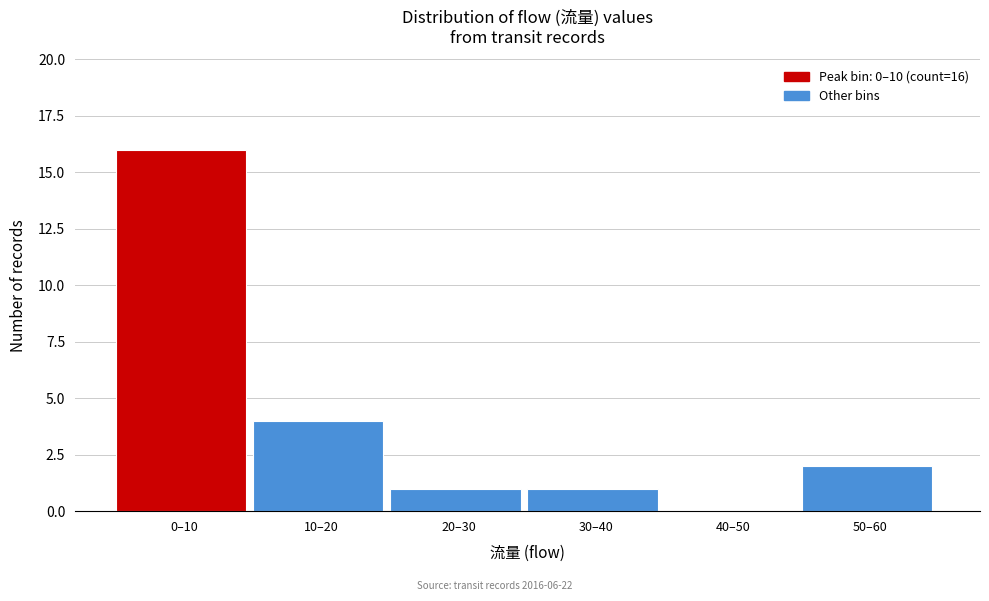

Reading left to right, list all the values displayed in this chart.

0–10=16	10–20=4	20–30=1	30–40=1	40–50=0	50–60=2